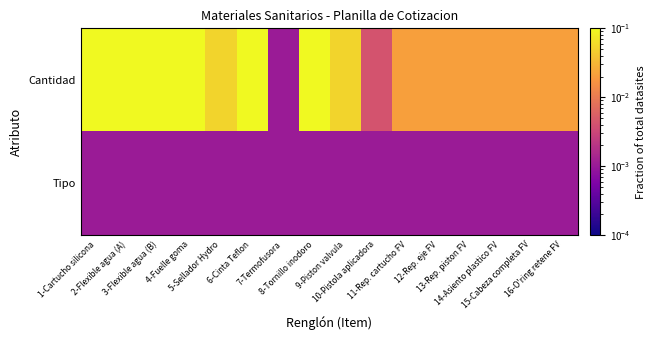

Between 9-Piston valvula and 16-O'ring retene FV, which series saw the biggest shift?

Cantidad